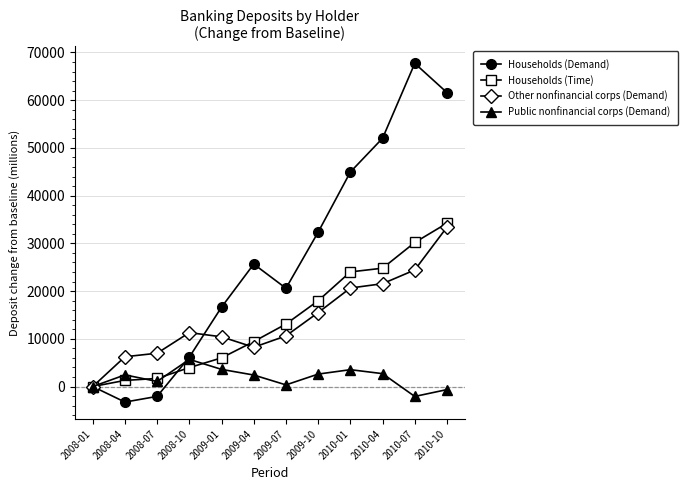

What is the label of the 1st point from the left?

2008-01